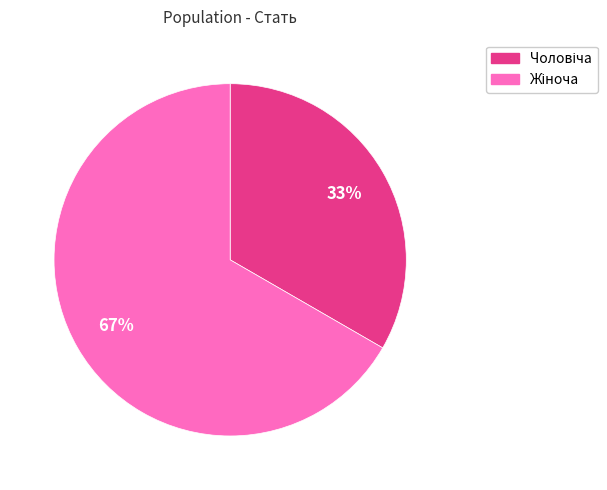

Is there a majority slice in this chart?

Yes